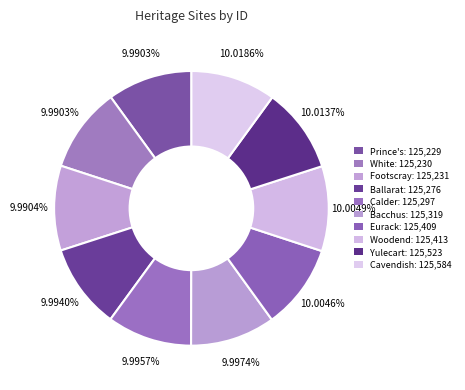

To the nearest percent, what is the average slice percentage?

10%